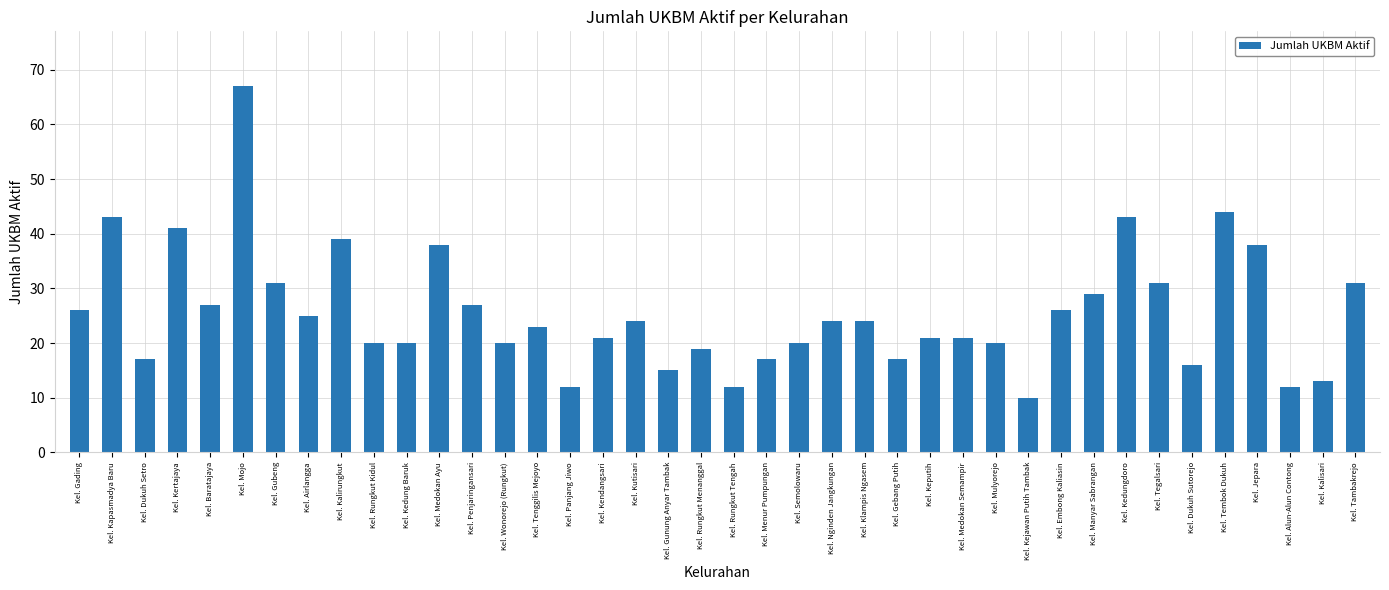

Count the number of categories in the chart.

40